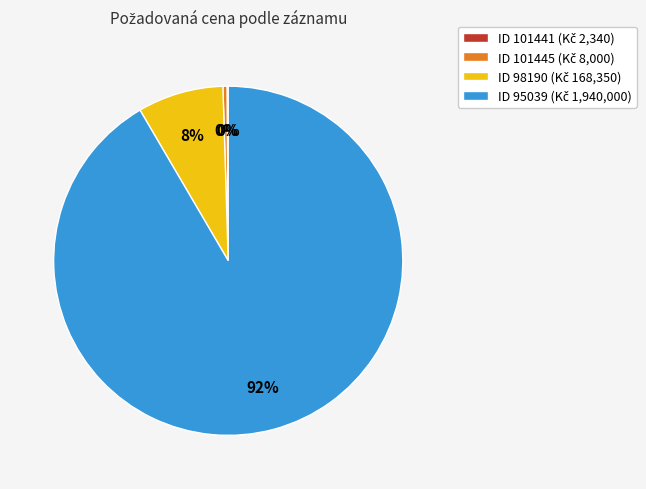

Does any single category account for the majority?

Yes